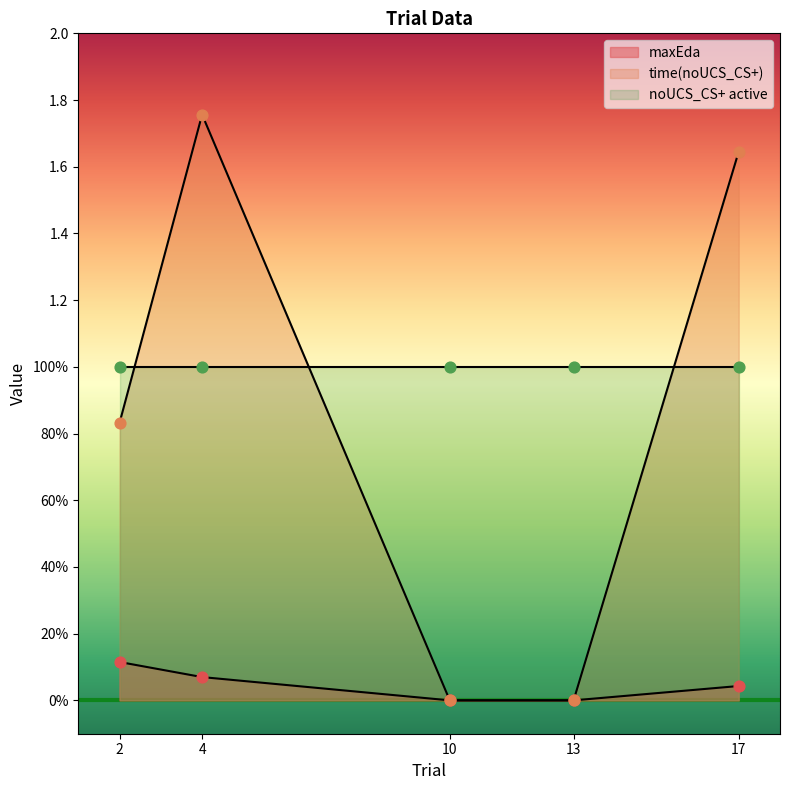

Is the value of time(noUCS_CS+) at 17 greater than the value of maxEda at 17?

Yes